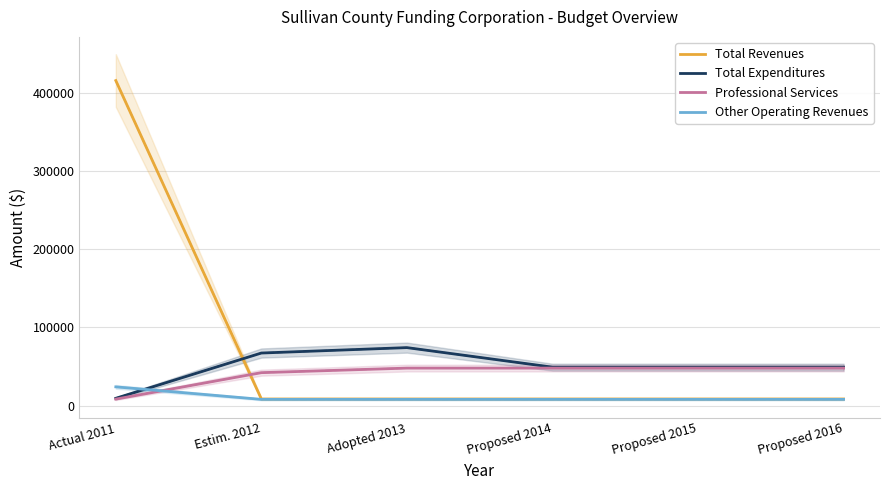

At how many categories does at least one series exceed 204781?

1